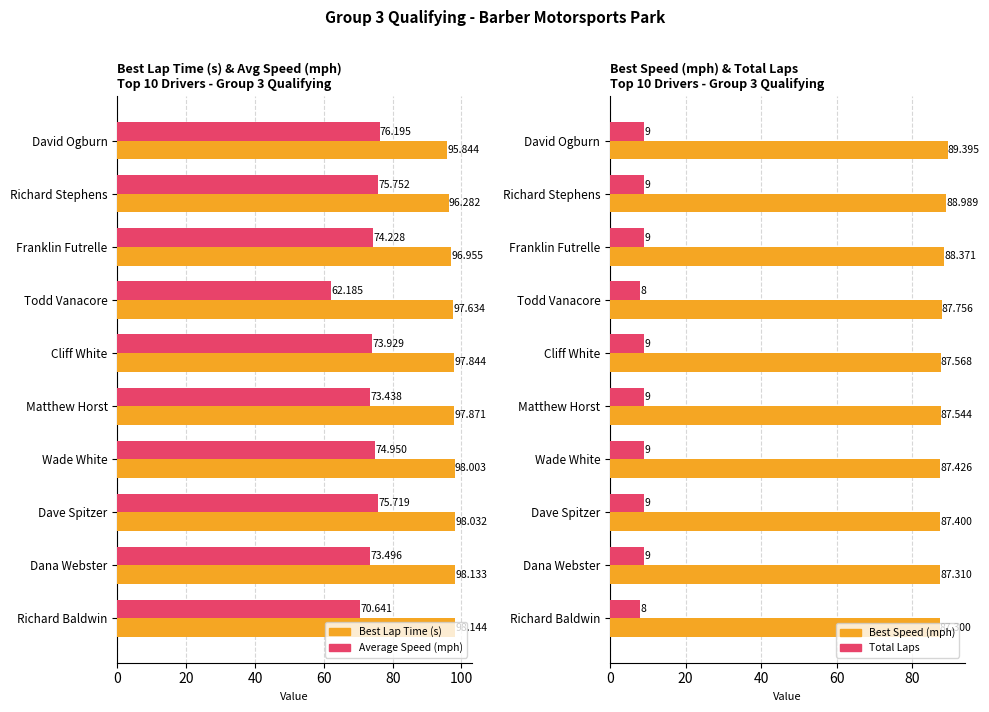

How many bars are there in total?

40